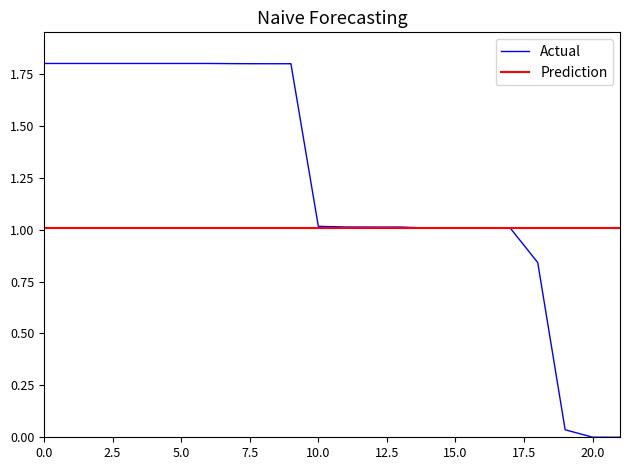

What is the highest value of the Actual series?

1.8